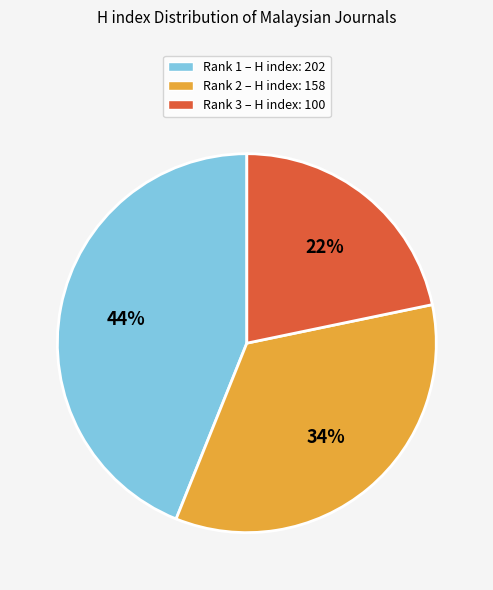

To the nearest percent, what is the average slice percentage?

33%